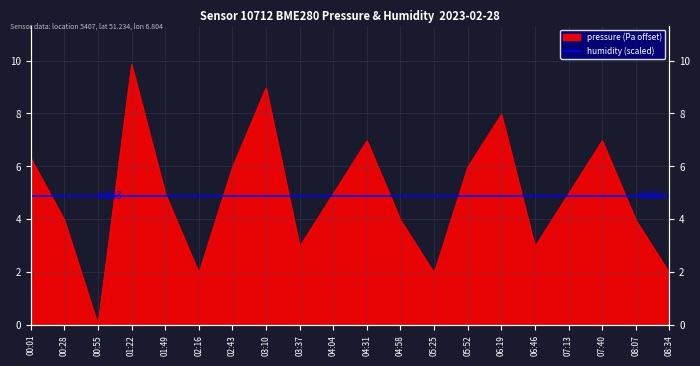

Read the value at 06:46.

3.0